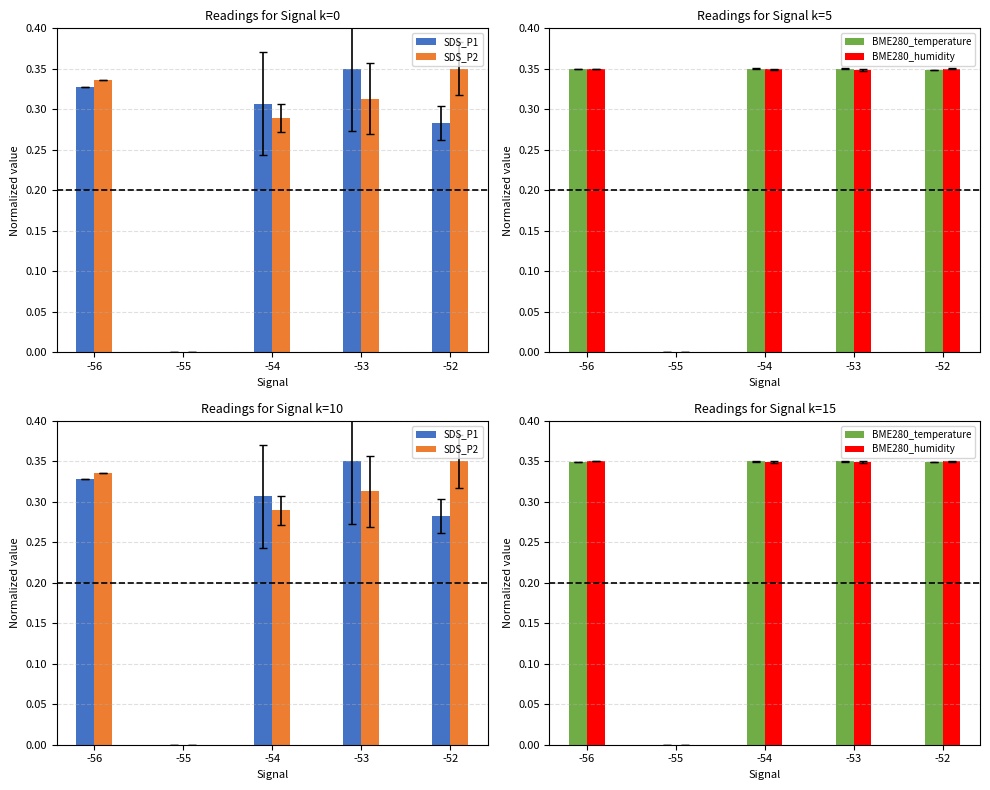

How many categories are shown in the chart?

5